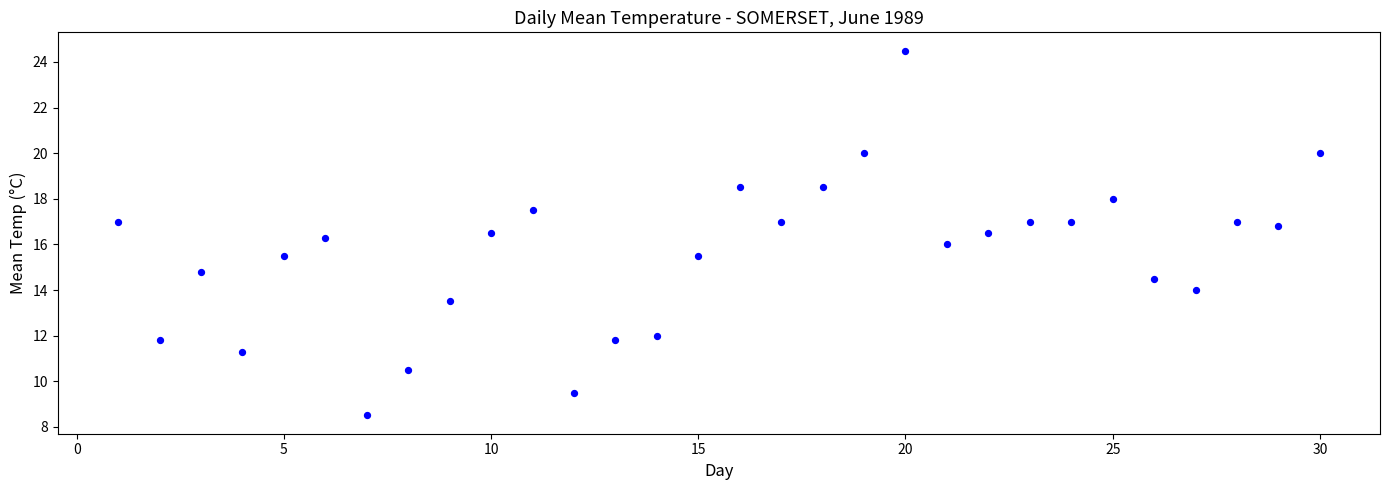

What is the range of Y values (max minus min)?

16.0